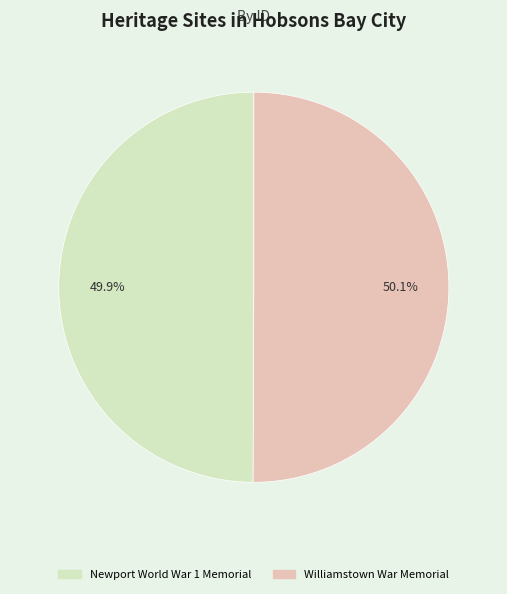

How much of the chart is everything except Williamstown War Memorial?

49.9%